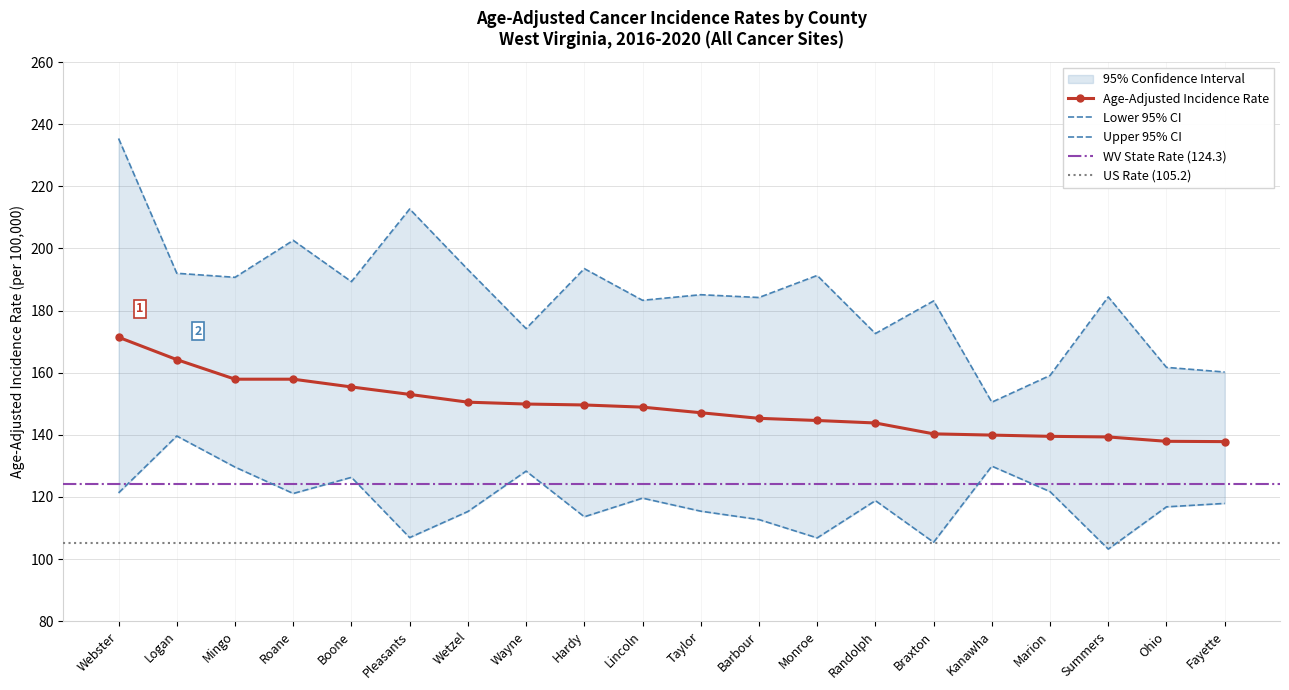

In Upper 95% CI, how many points are higher than both neighbors (excluding endpoints)?

7